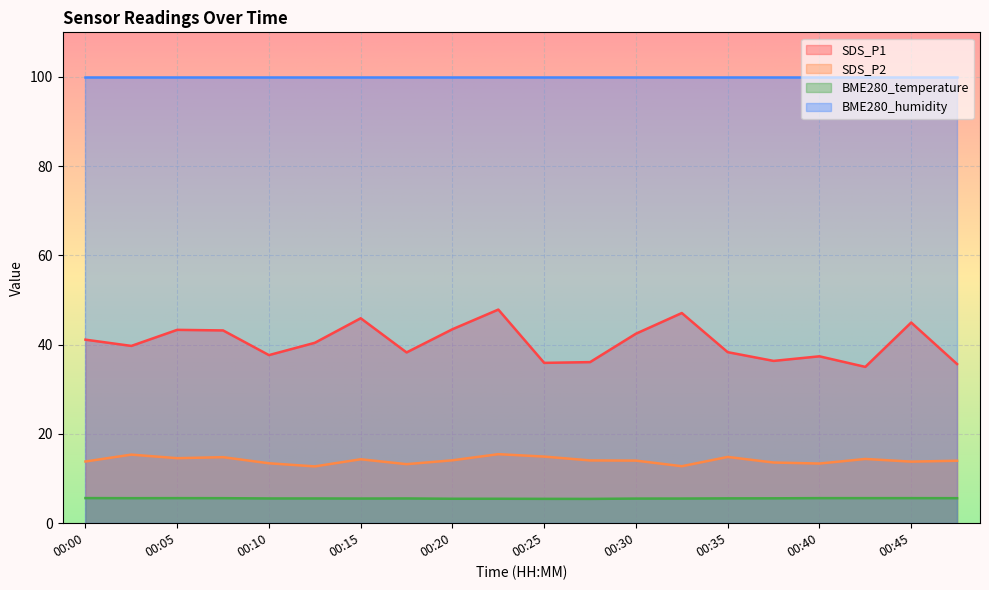

What is the greatest value displayed?

100.0